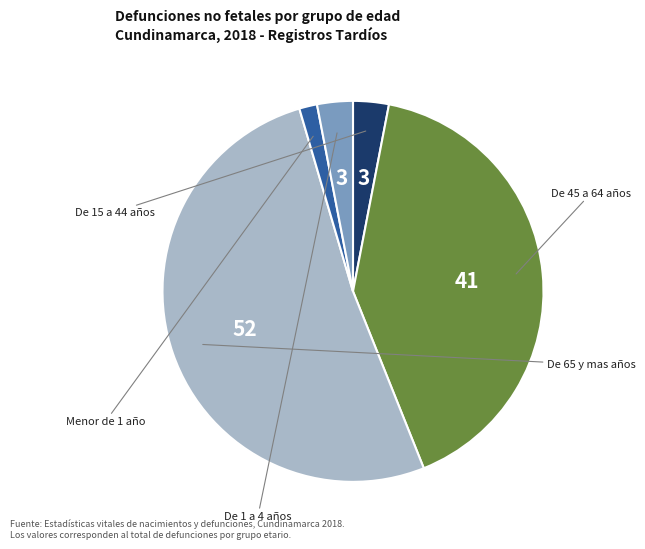

Is there any slice that represents more than half of the pie?

Yes